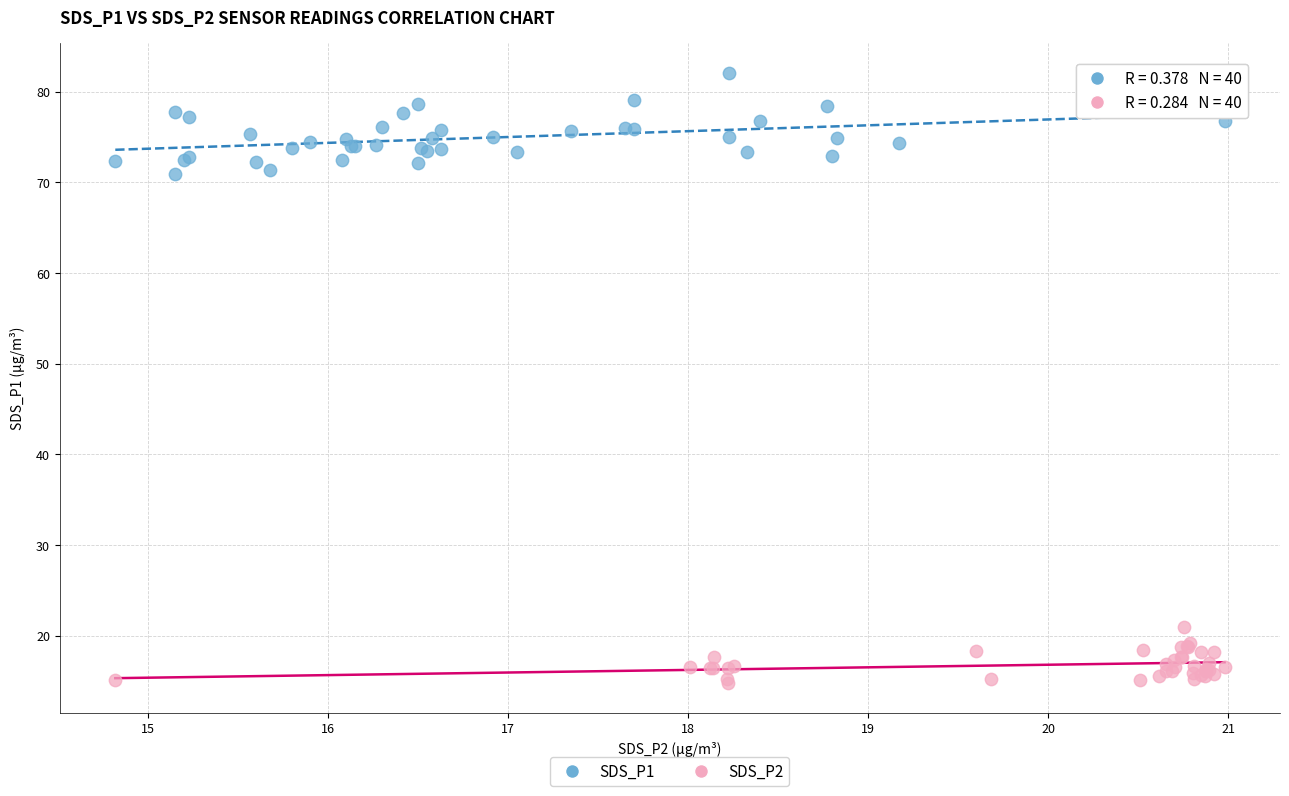

Which series contains the lowest Y value?

SDS_P2